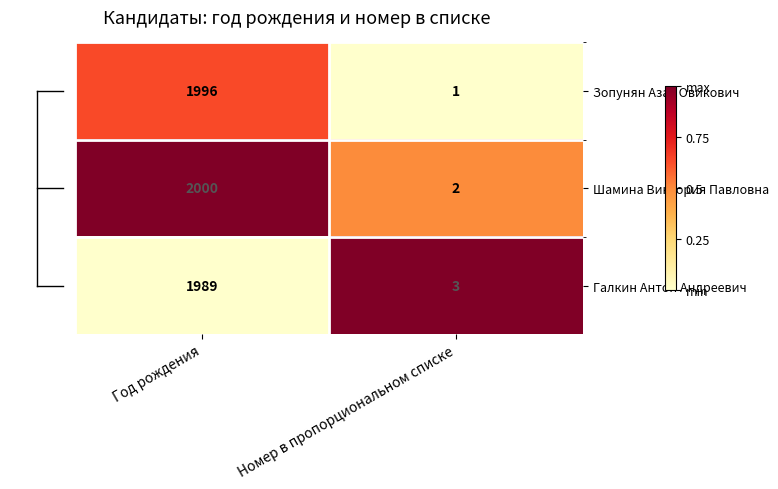

The Зопунян Азат Овикович series shows 1996 at Год рождения. True or false?

True